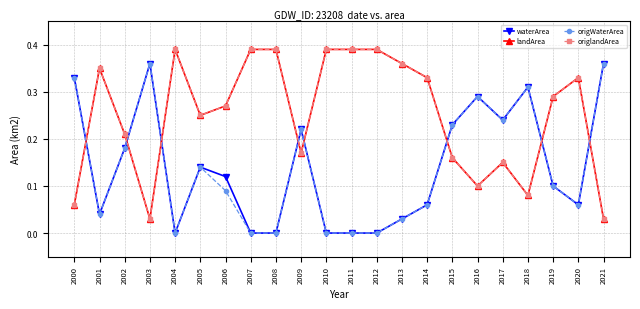

Which category has the lowest value in the landArea series?

2003